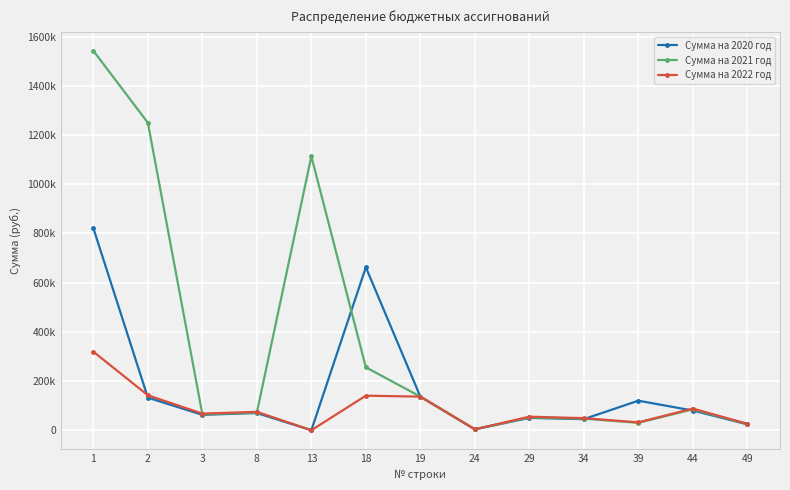

At which label is Сумма на 2022 год closest to 159593?

2